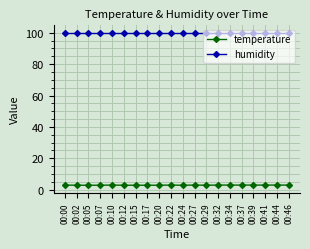

What is the highest value of the humidity series?

99.9